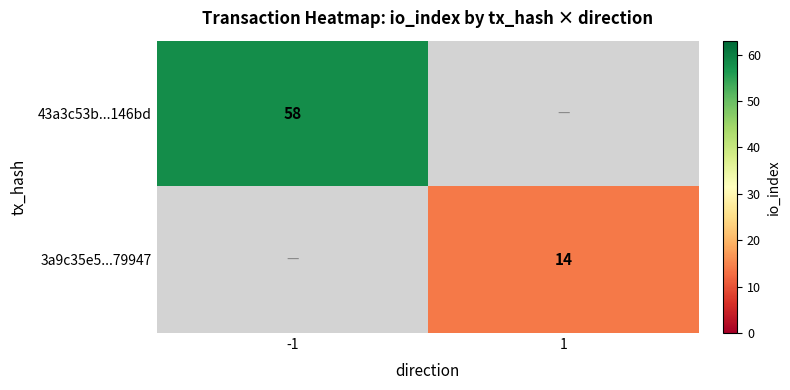

At which category does the chart reach its peak across all series?

-1